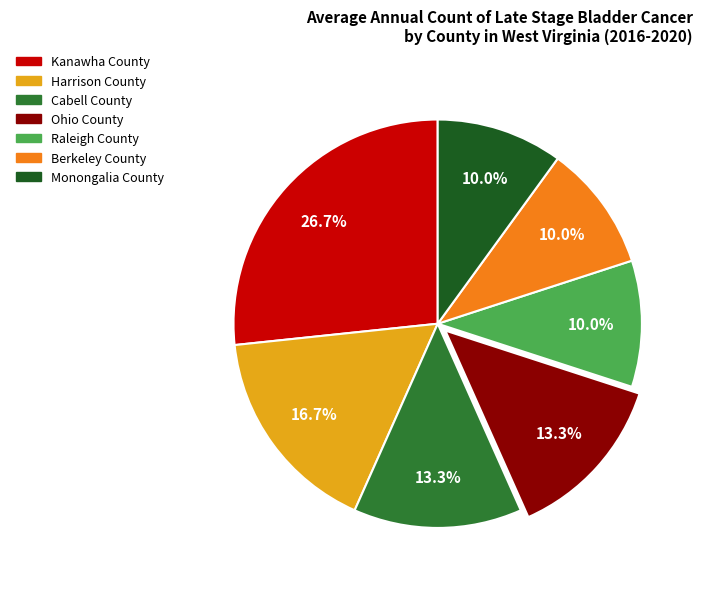

What is the largest slice in the pie chart?

Kanawha County